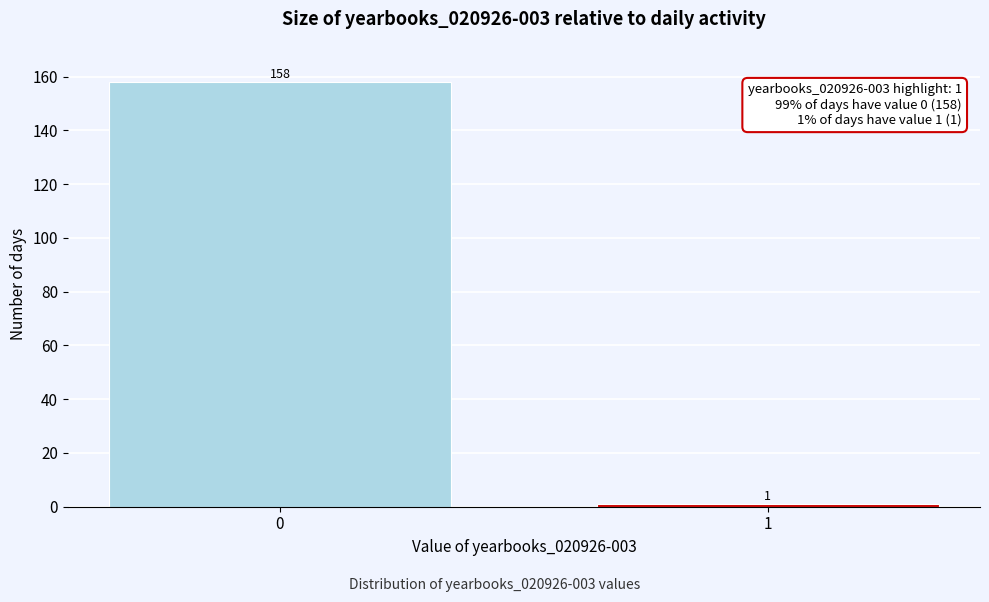

Reading left to right, extract all data points from this chart.

0=158	1=1